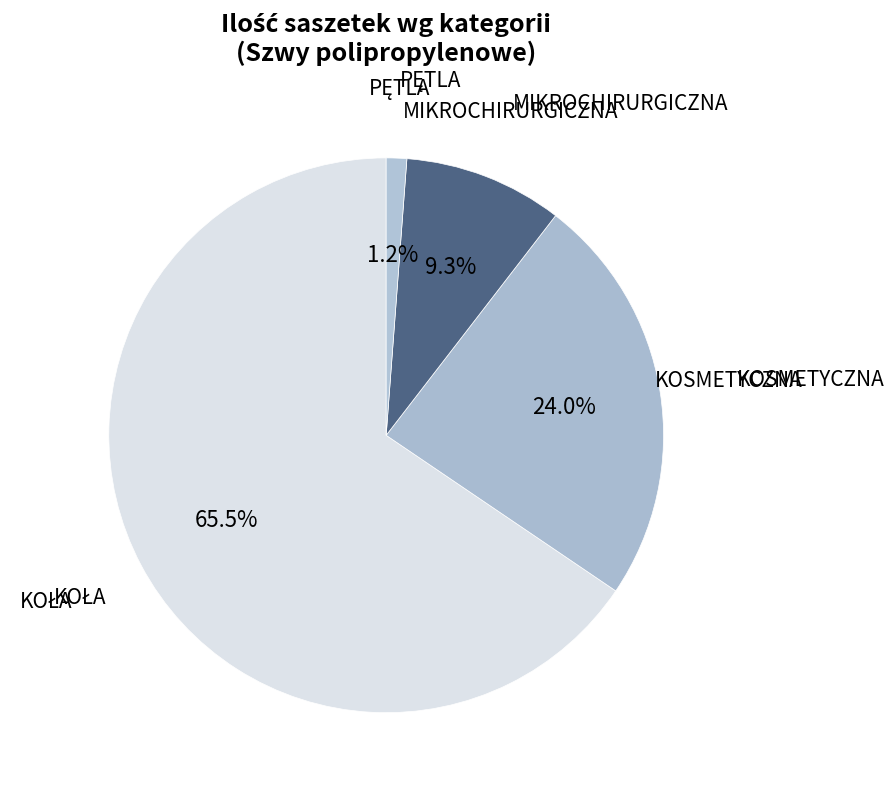

What is the total percentage of MIKROCHIRURGICZNA and KOSMETYCZNA?

33.3%